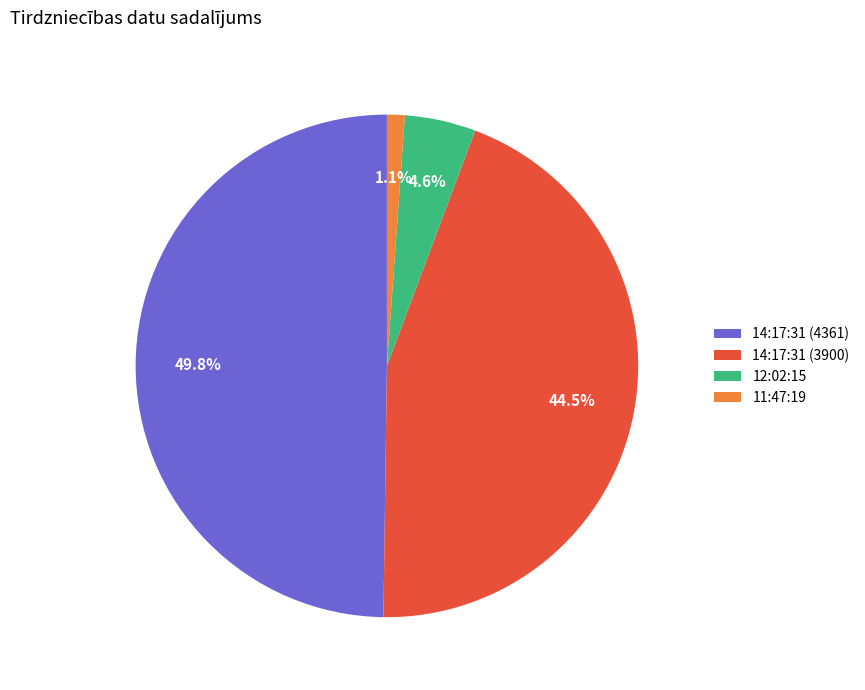

Which slice is the smallest?

11:47:19